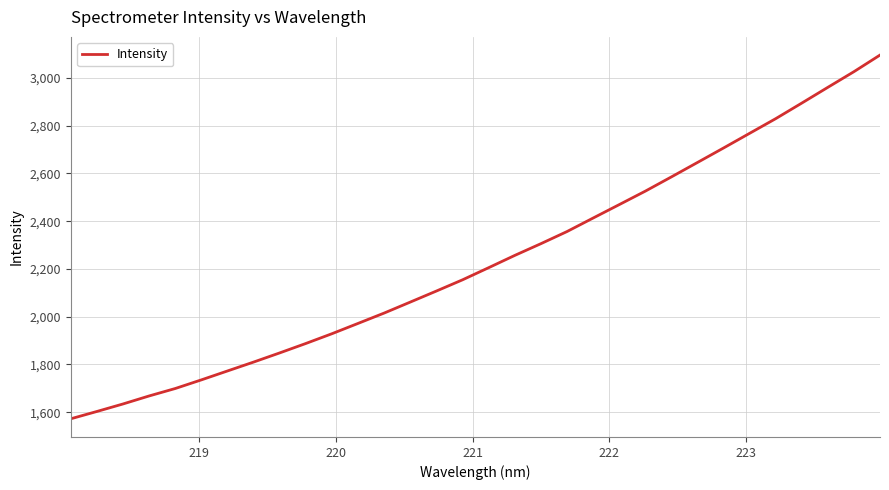

What is the smallest value displayed?

1572.6